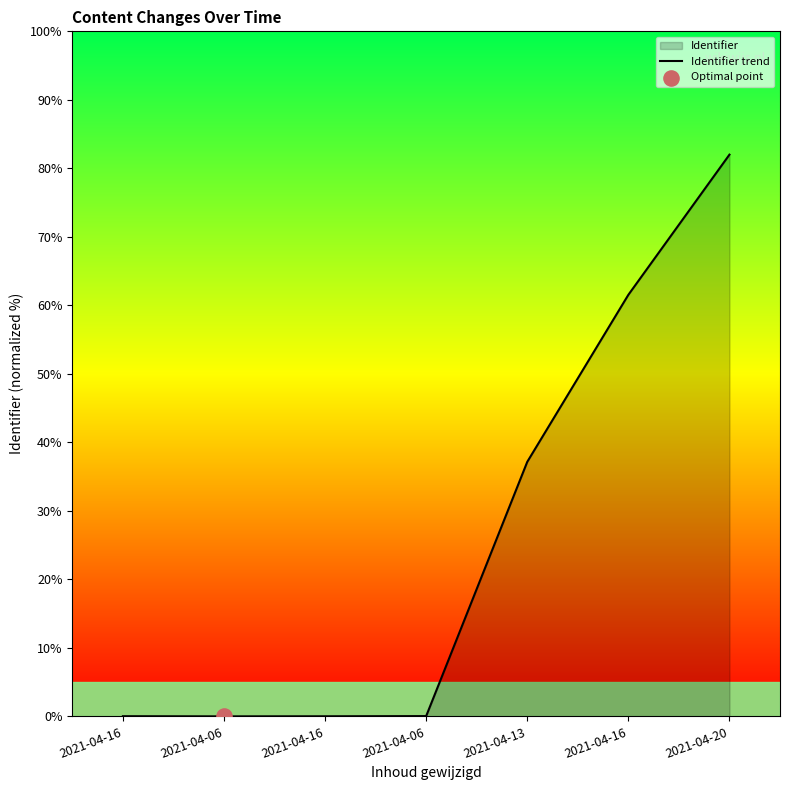

What is the change in value from 2021-04-16 to 2021-04-13?

+37.1